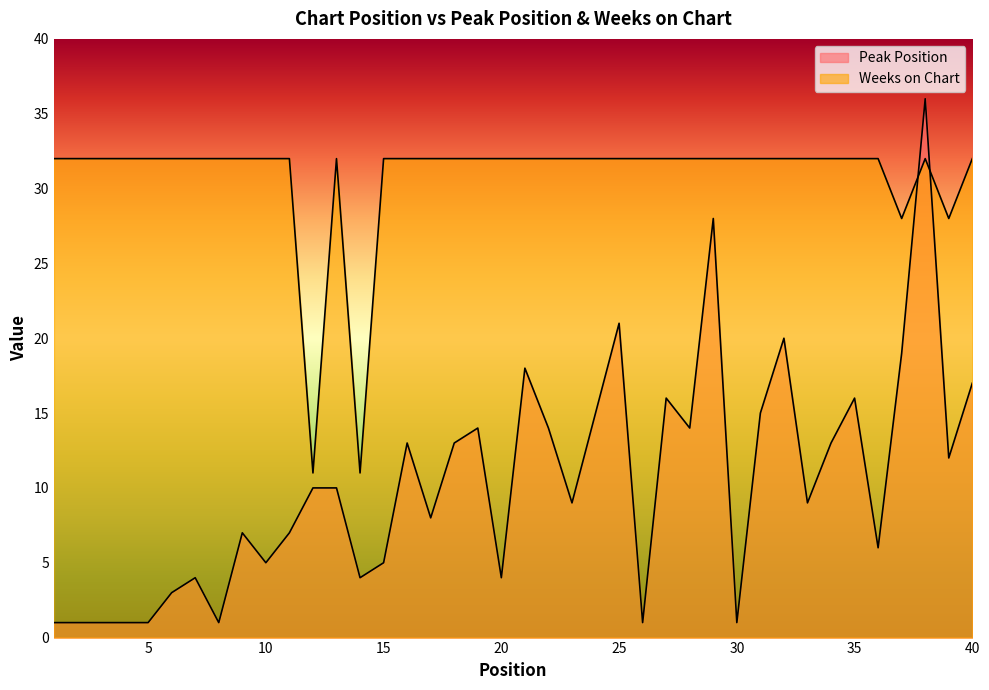

Which series changed the most between 7 and 10?

Peak Position